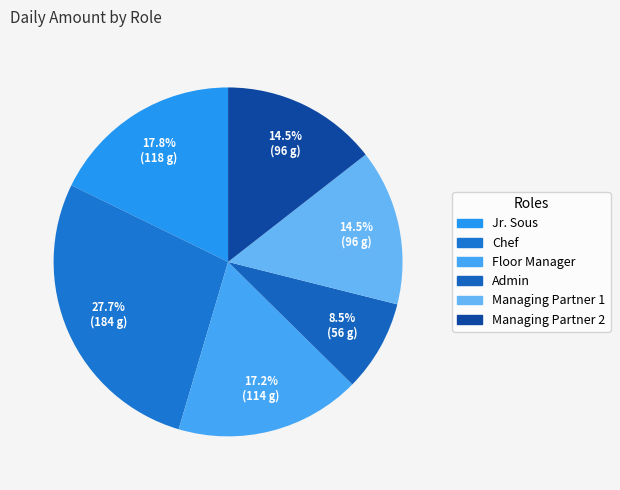

To the nearest percent, what portion does Managing Partner 1 represent?

14%